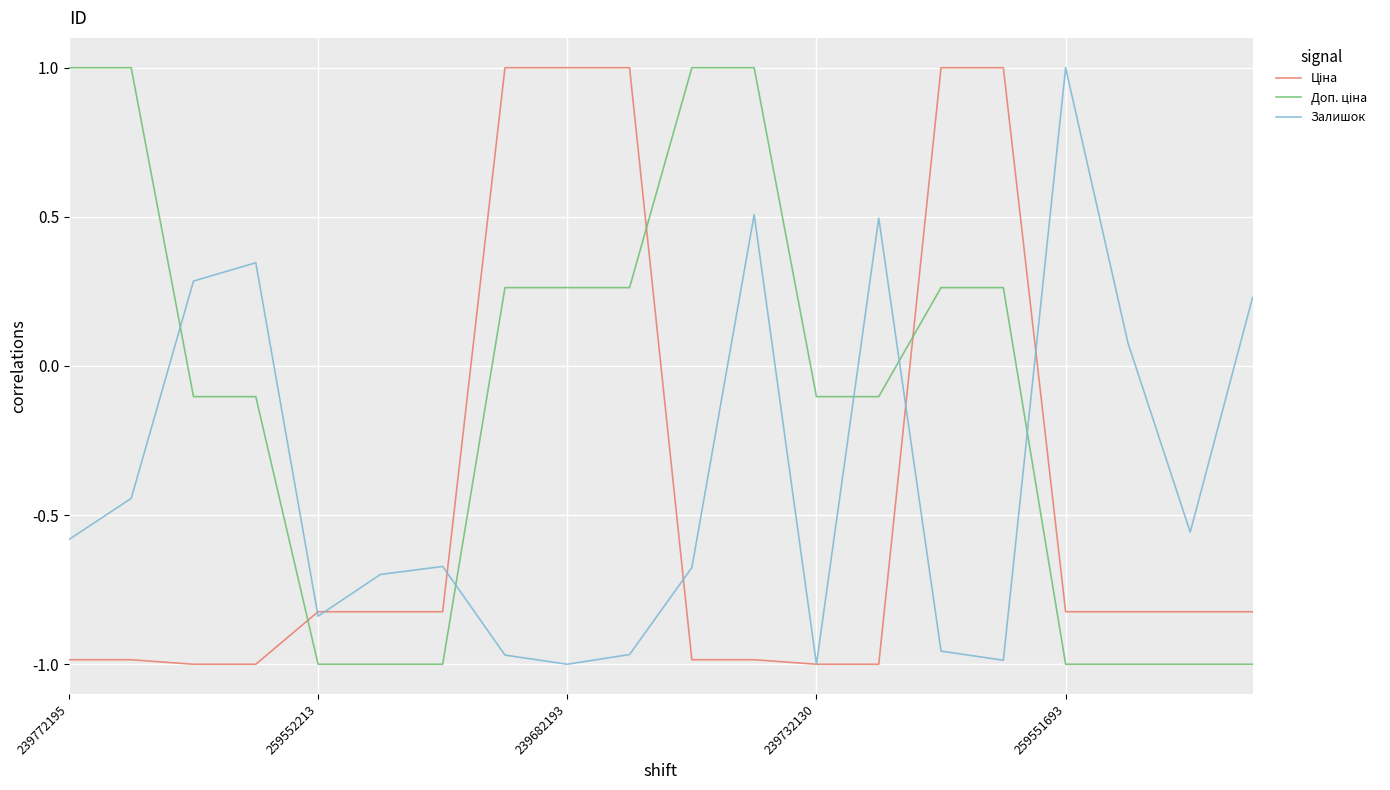

What is the greatest value displayed?

1.0